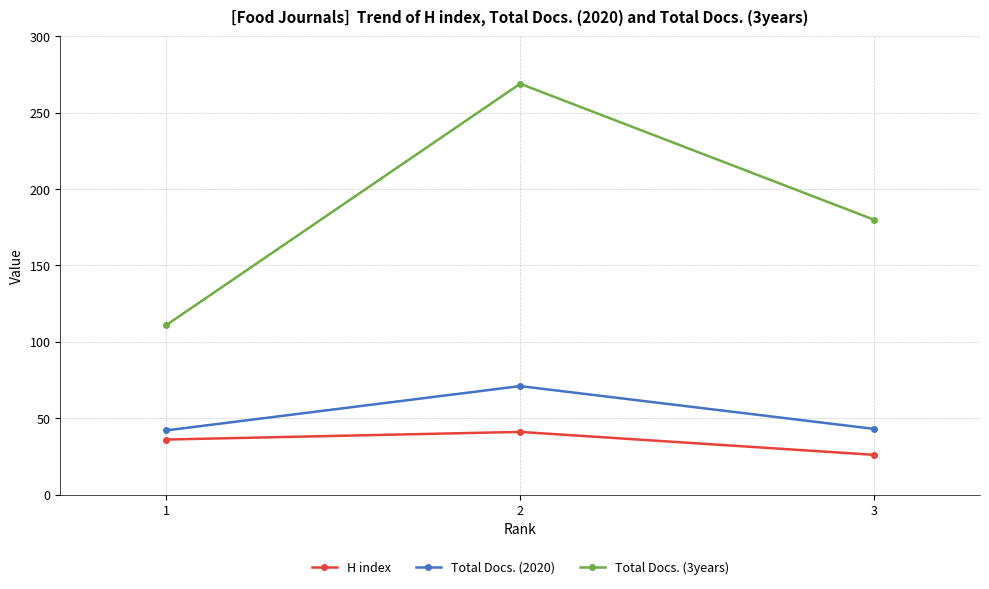

How many Total Docs. (3years) values are between 111 and 269?

3